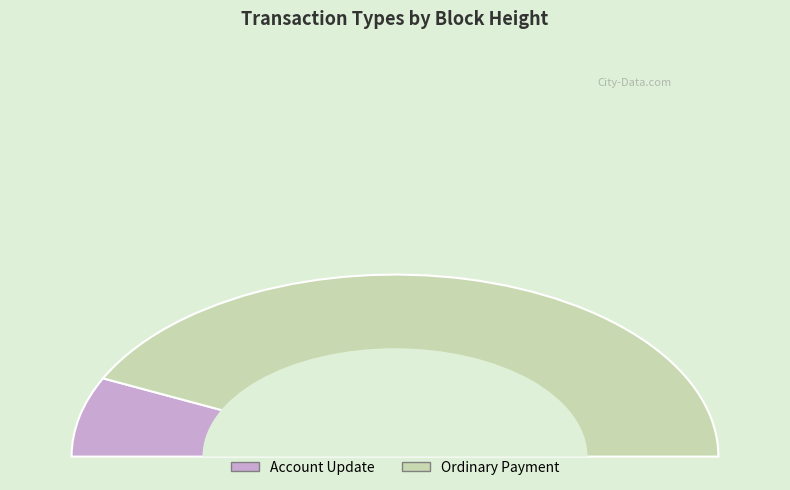

Which slice represents more than half of the pie?

Ordinary Payment (899624)